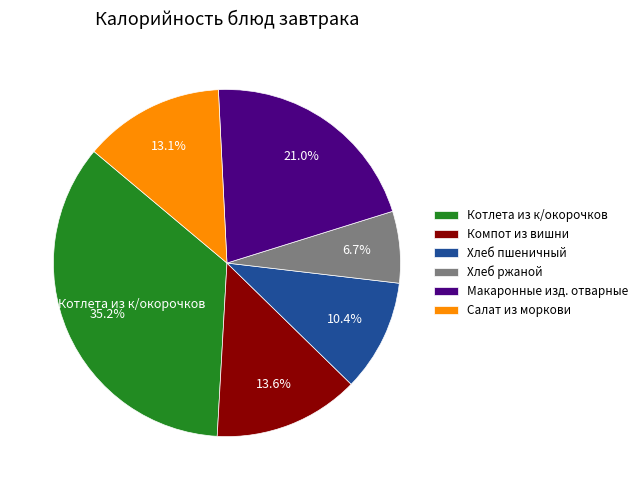

The Макаронные изд. отварные slice represents 21% of the pie. True or false?

True